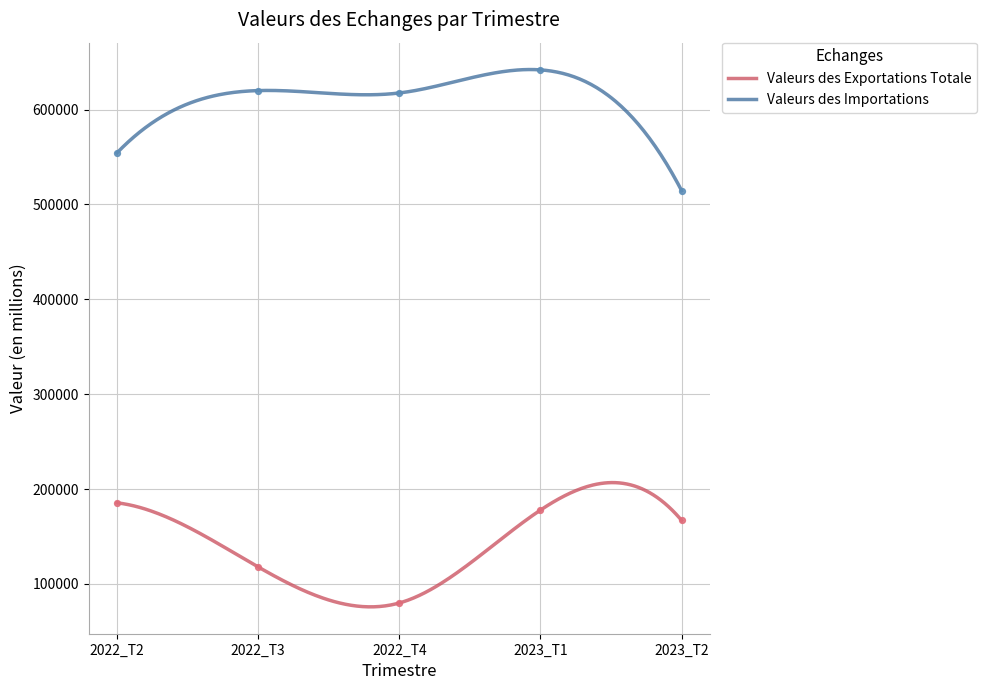

Which series contains the lowest Y value?

Valeurs des Exportations Totale